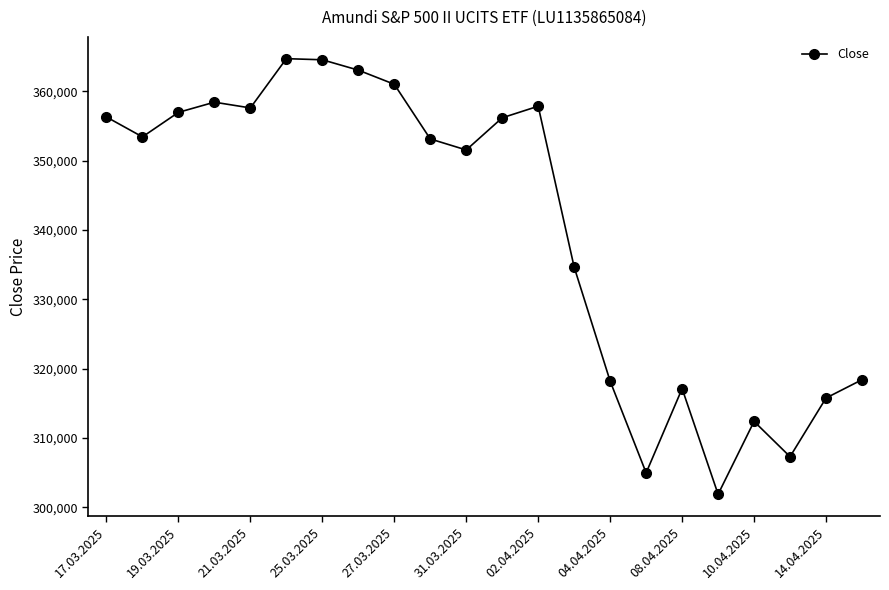

How many interior local valleys (lower than both neighbors) does the data have?

6